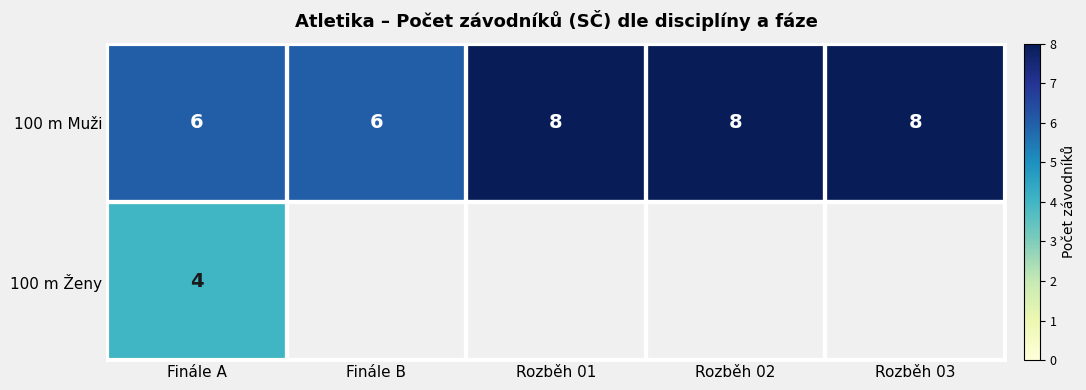

Count the 100 m Muži values in the range 6 to 8.

5